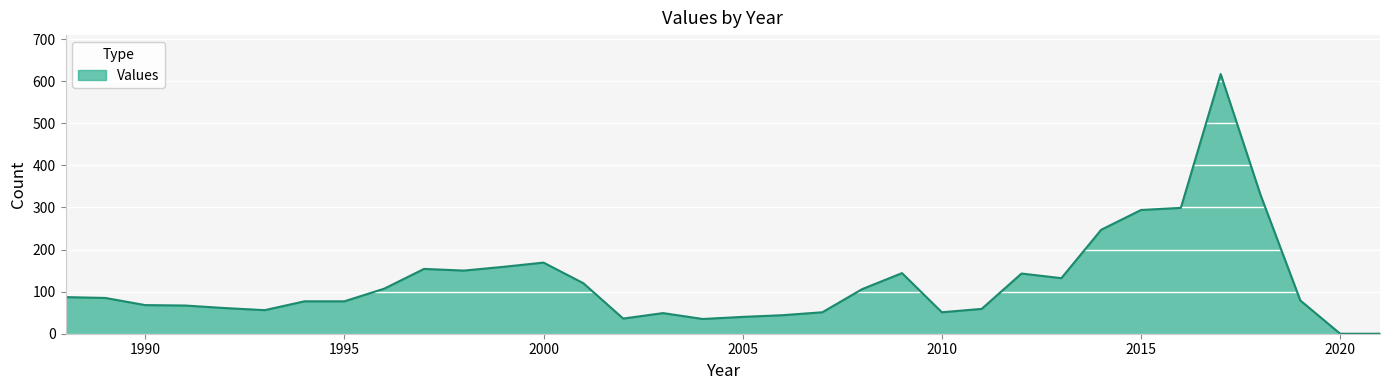

What is the average value?

123